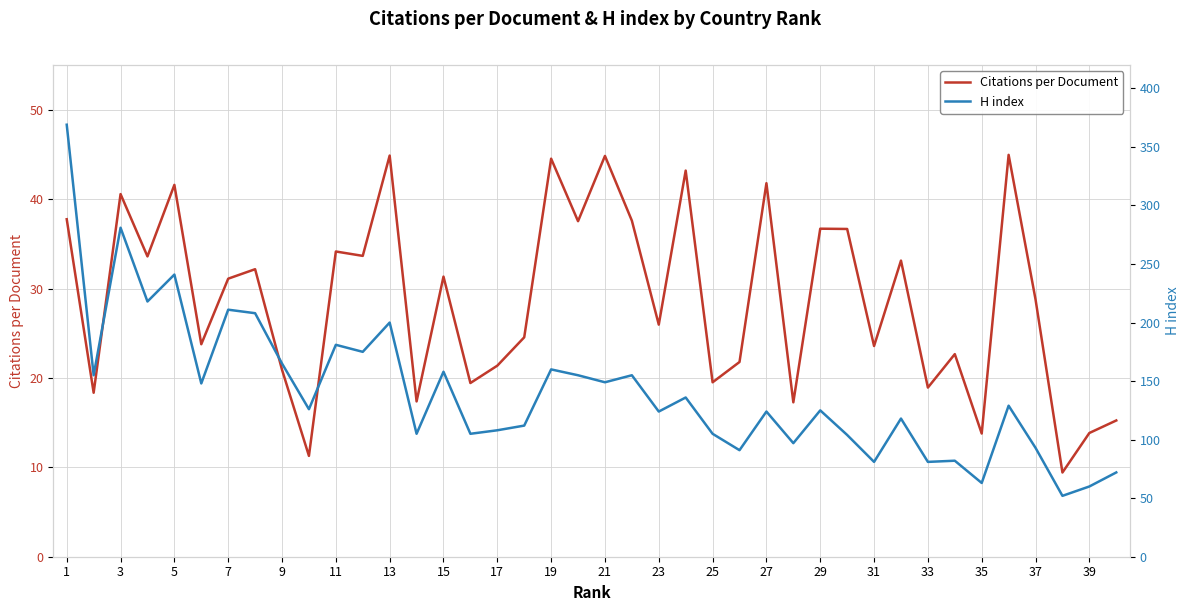

Rank the series by their average value, from highest to lowest.

H index, Citations per Document